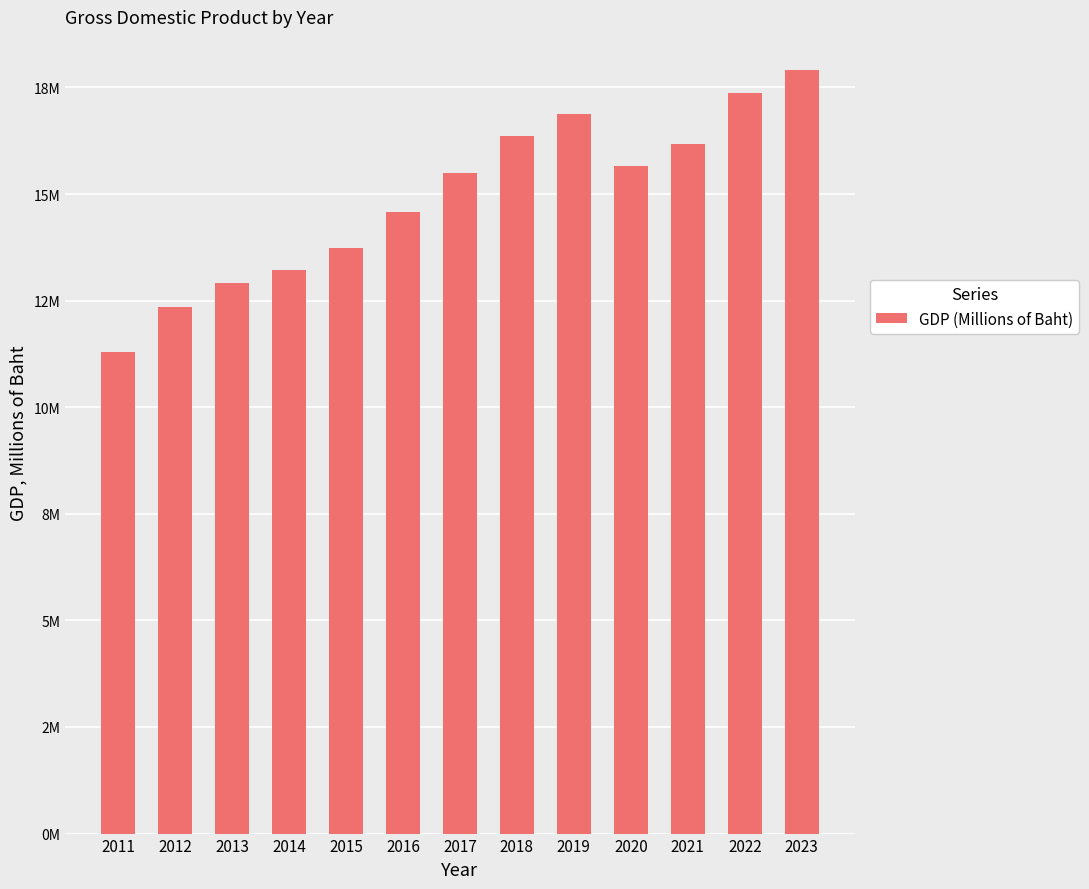

What is the ratio of the value at 2011 to the value at 2019?

0.7